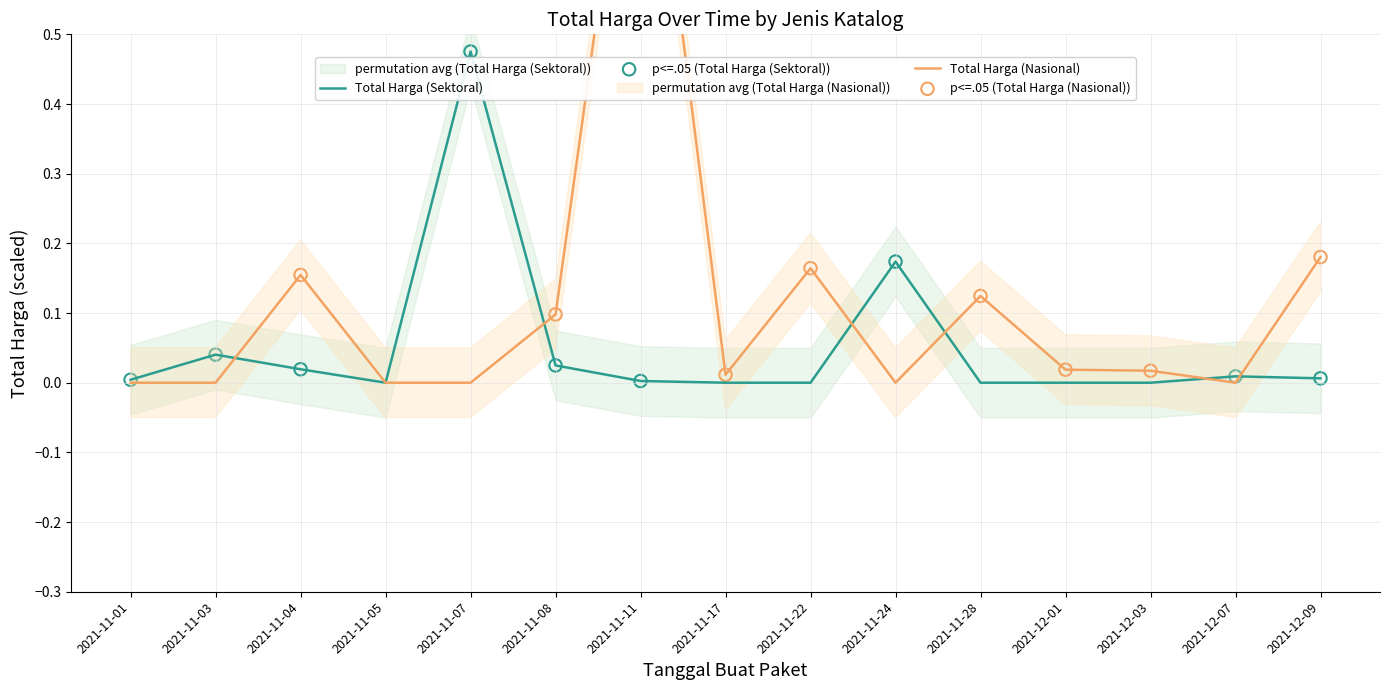

Which series reaches the minimum Y coordinate?

Total Harga (Sektoral)